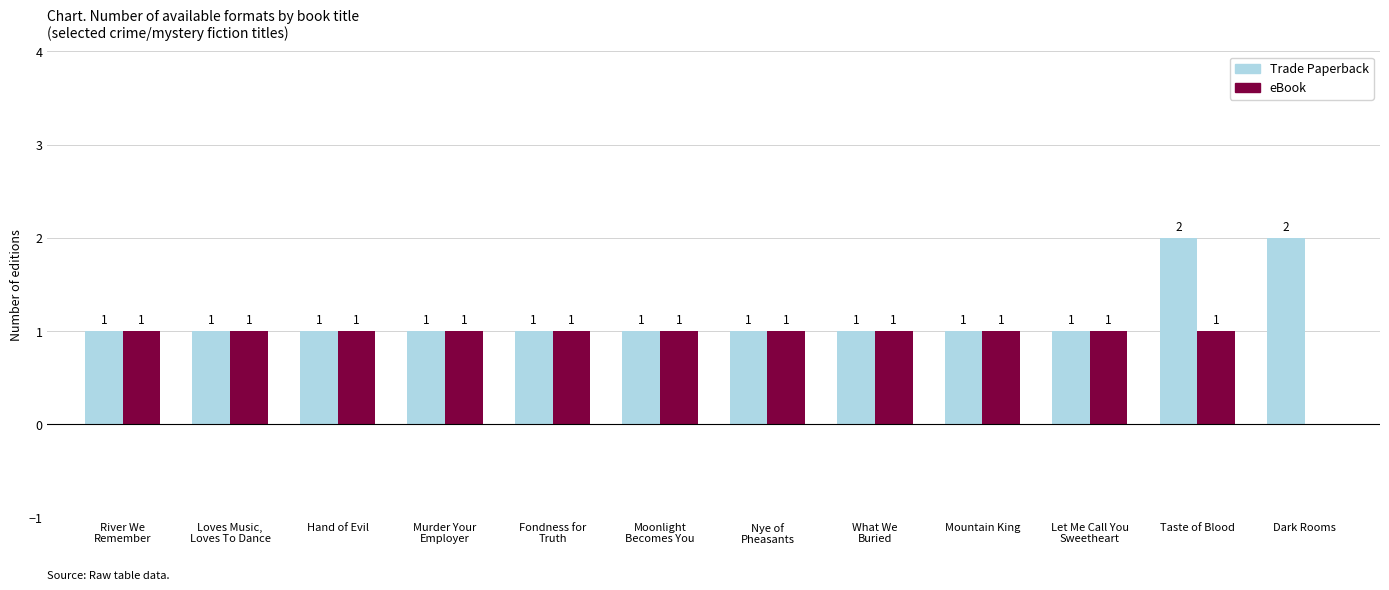

Reading left to right, extract all data points from this chart.

Trade Paperback: 1	1	1	1	1	1	1	1	1	1	2	2
eBook: 1	1	1	1	1	1	1	1	1	1	1	0